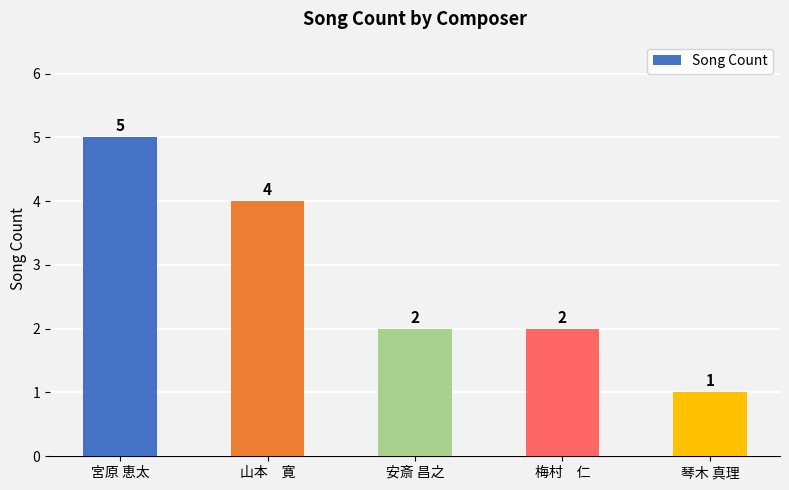

Which category has the lowest value across all series?

琴木 真理